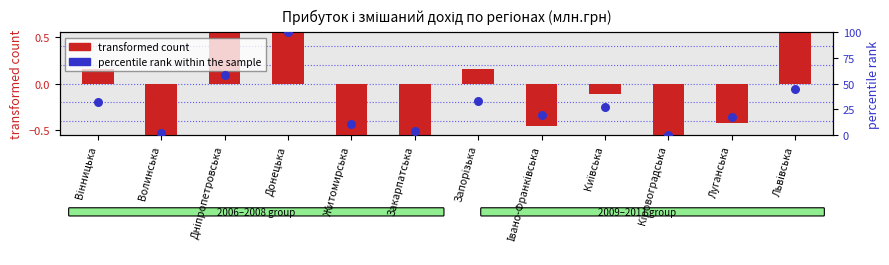

What is the total value across all series at Львівська?

45.6